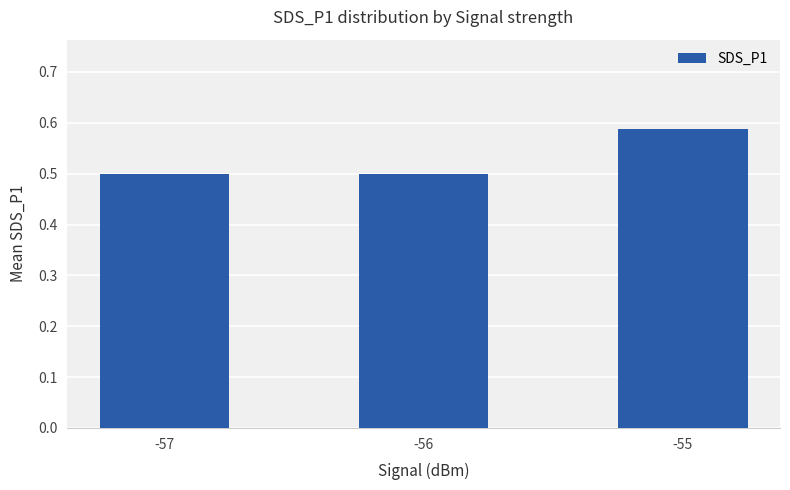

What is the smallest value displayed?

0.5